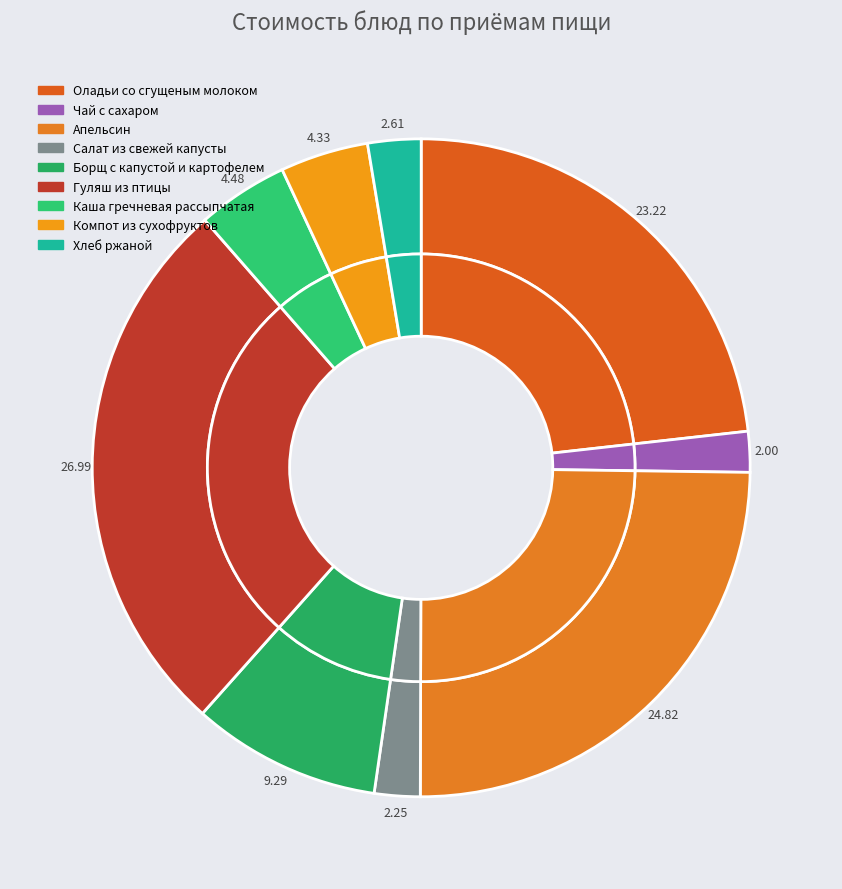

True or false: Хлеб ржаной accounts for 3% of the total.

True